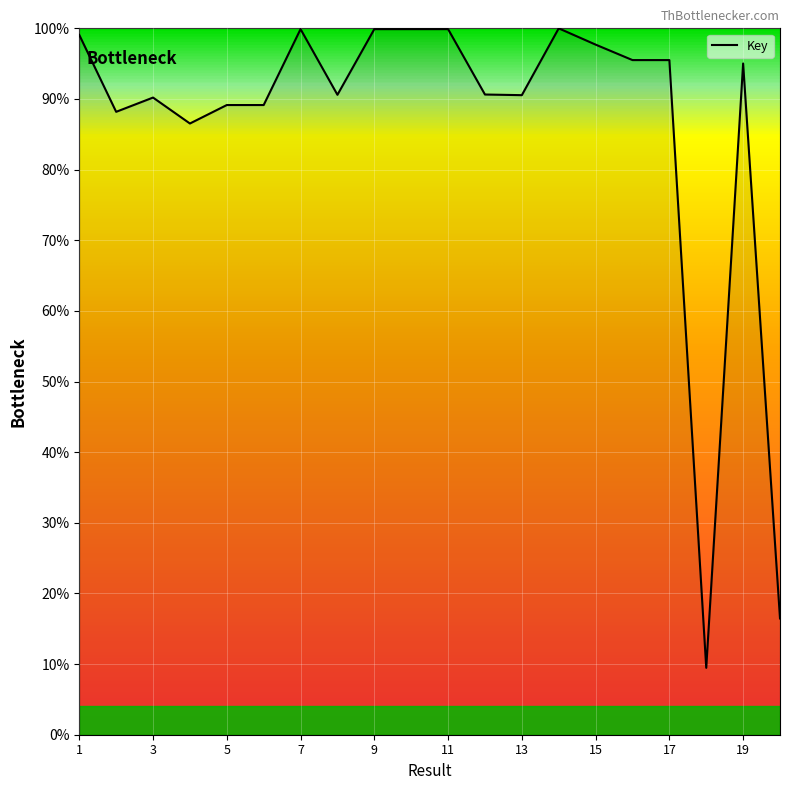

What is the minimum value shown in the chart?

9.5